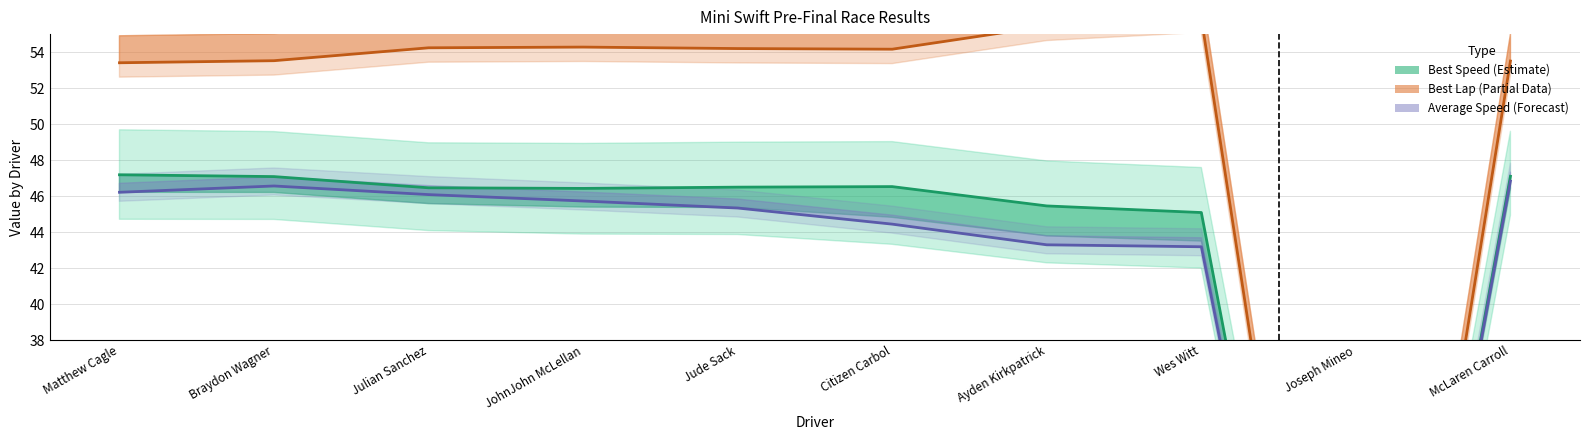

What is the difference between the highest and lowest values at Joseph Mineo?

0.1